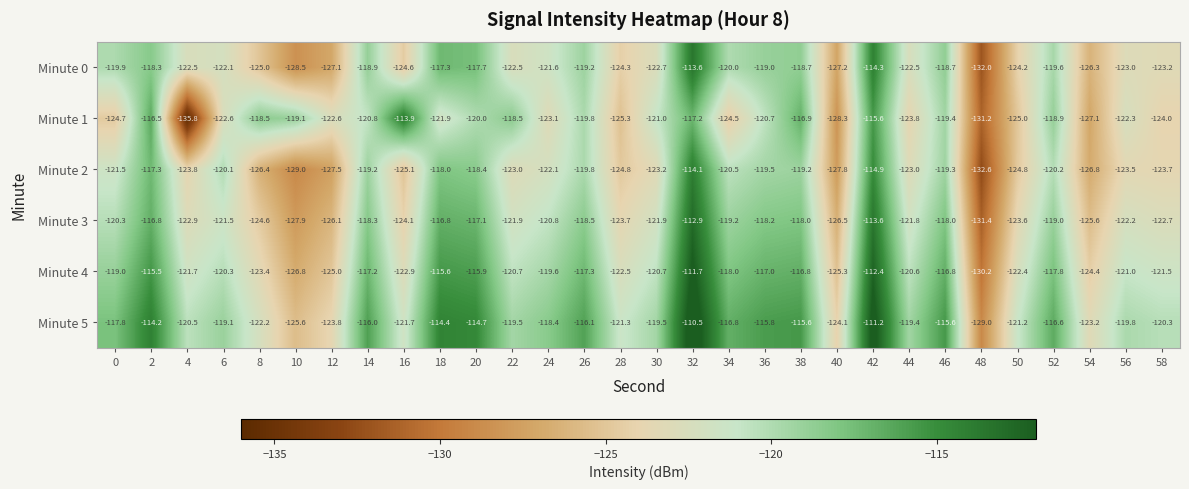

Which category has the lowest value in the Minute 4 series?

48